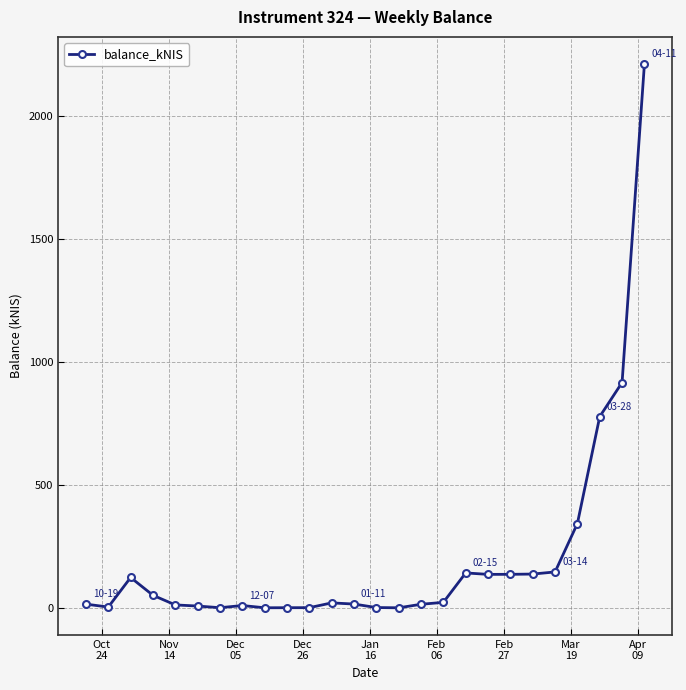

What is the sum of all values?

5241.9